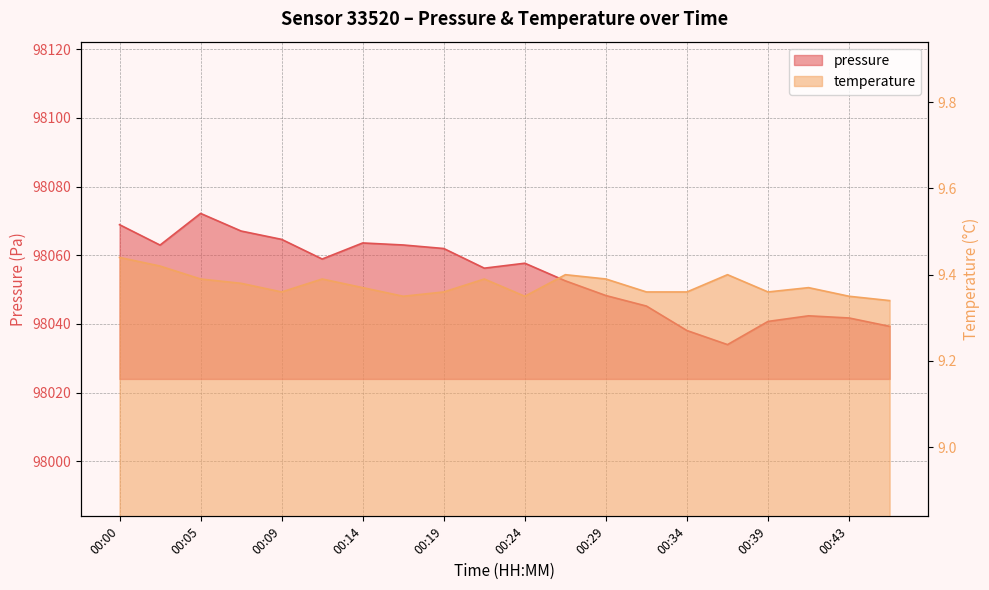

What is the sum of all temperature values?

187.5